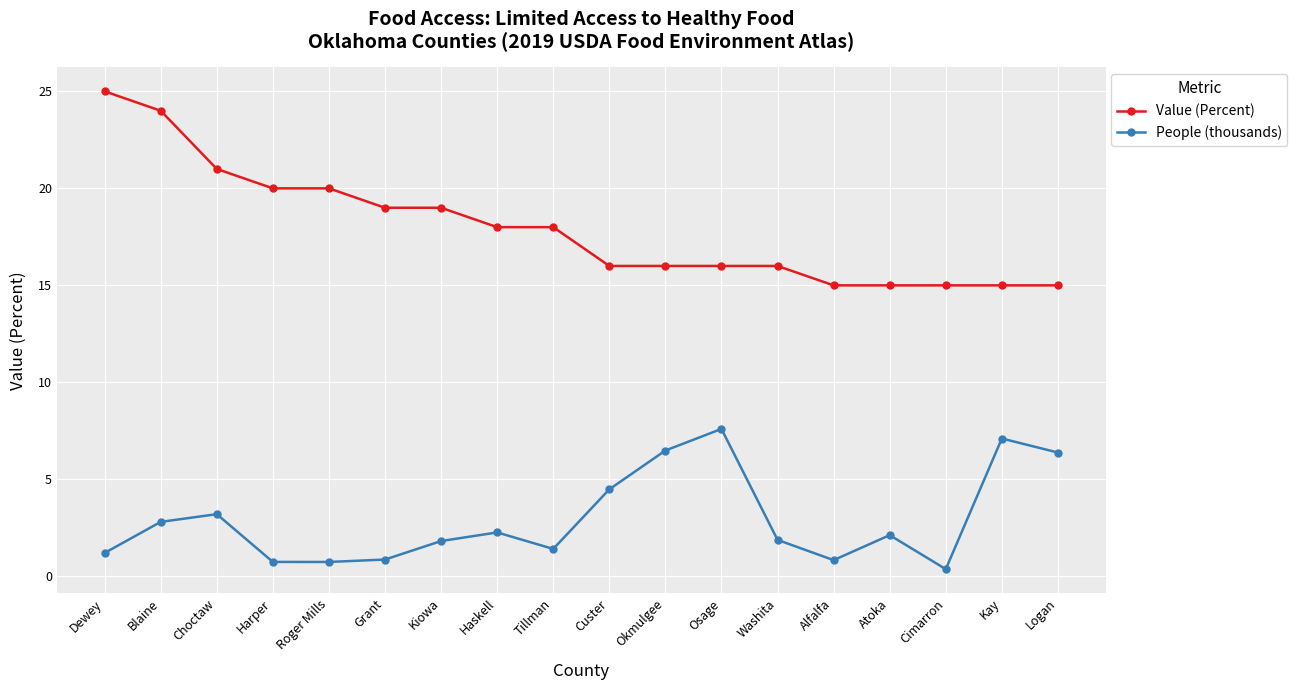

At which category does the chart reach its peak across all series?

Dewey